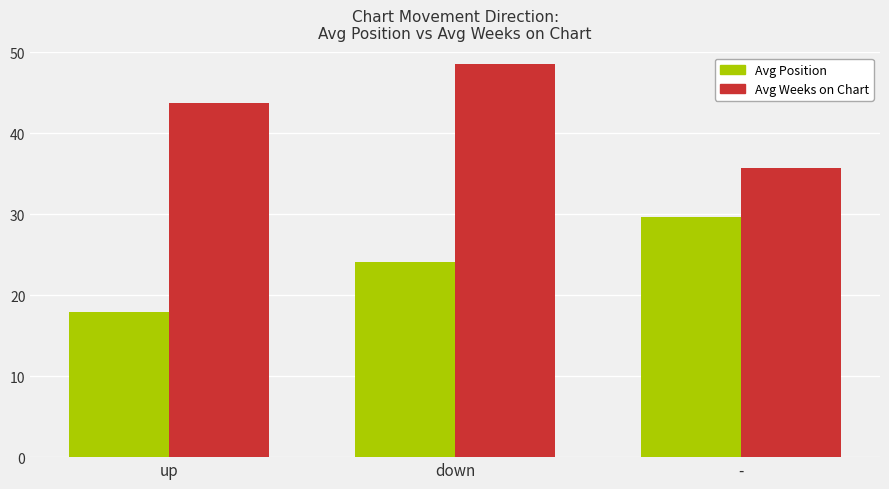

What is the maximum value for Avg Weeks on Chart?

48.5